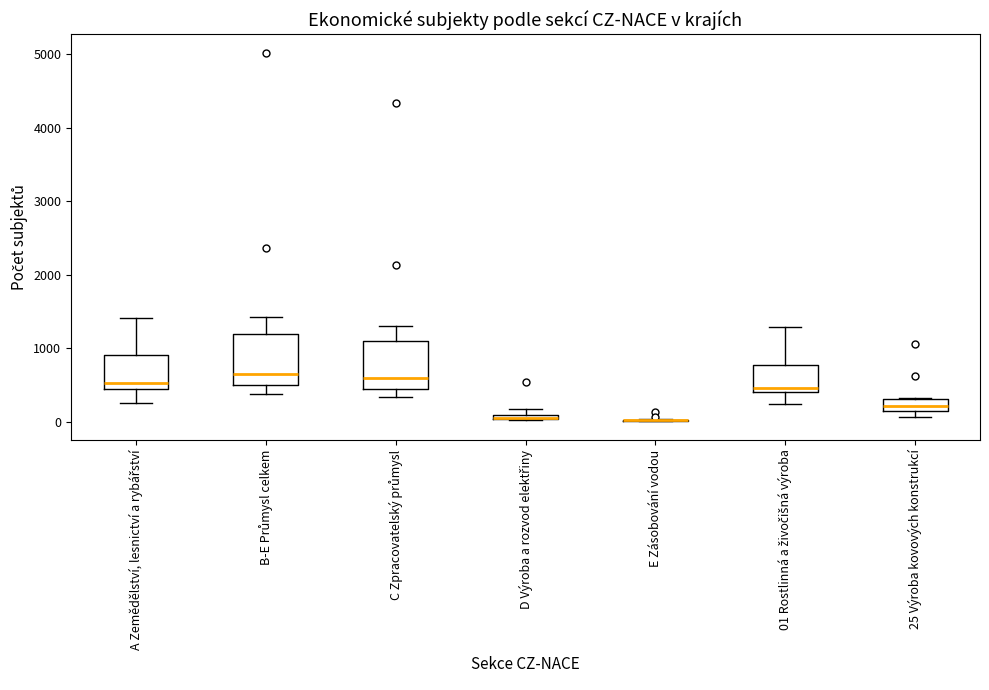

Where does the median line of the box for C Zpracovatelský průmysl sit on the y-axis? The values are not printed on the chart, so give them approximately, as read against the axis.

600